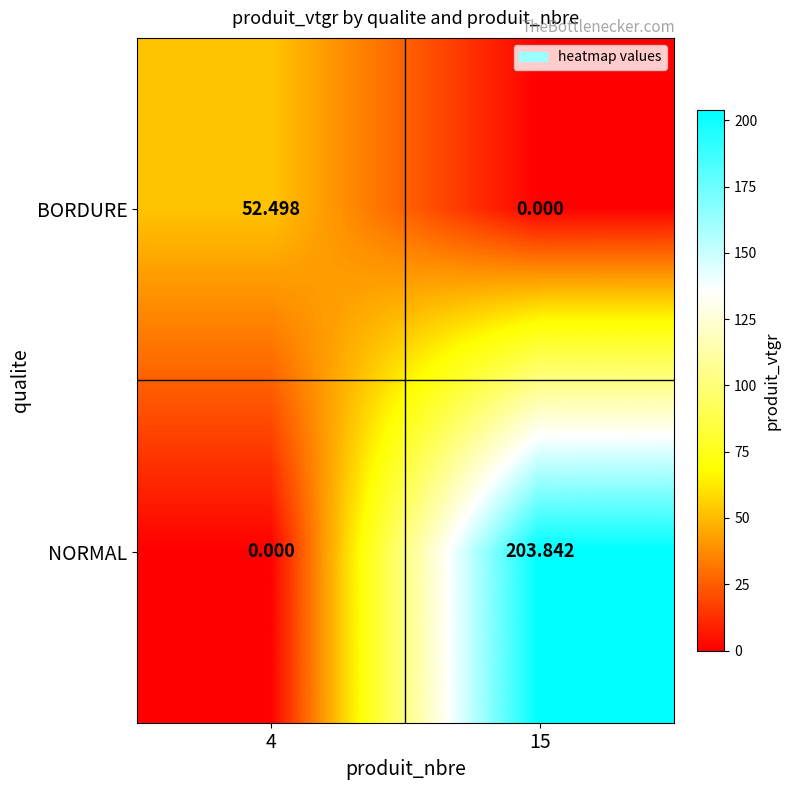

Which series has the widest spread of values?

NORMAL